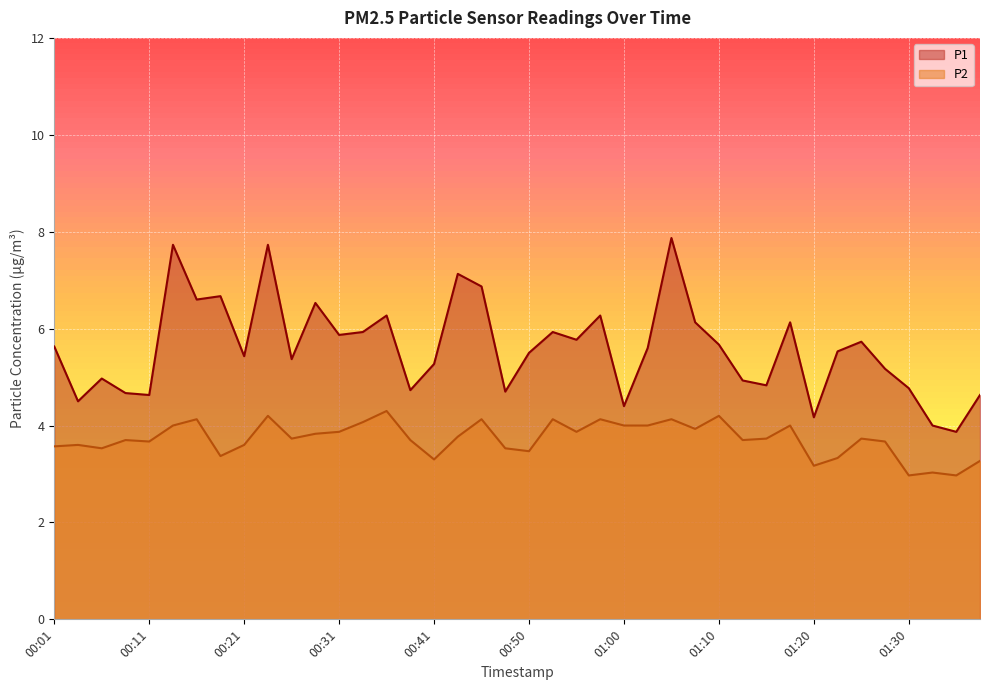

List the series in order of their overall mean, highest first.

P1, P2